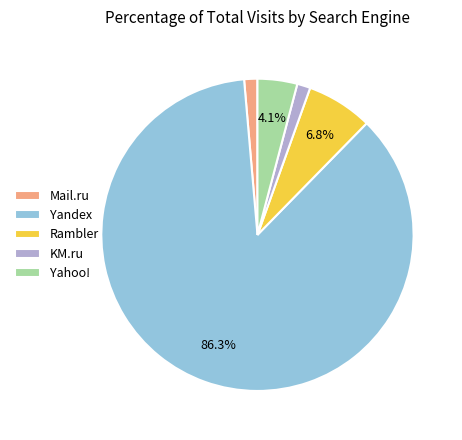

What is the largest slice in the pie chart?

Yandex